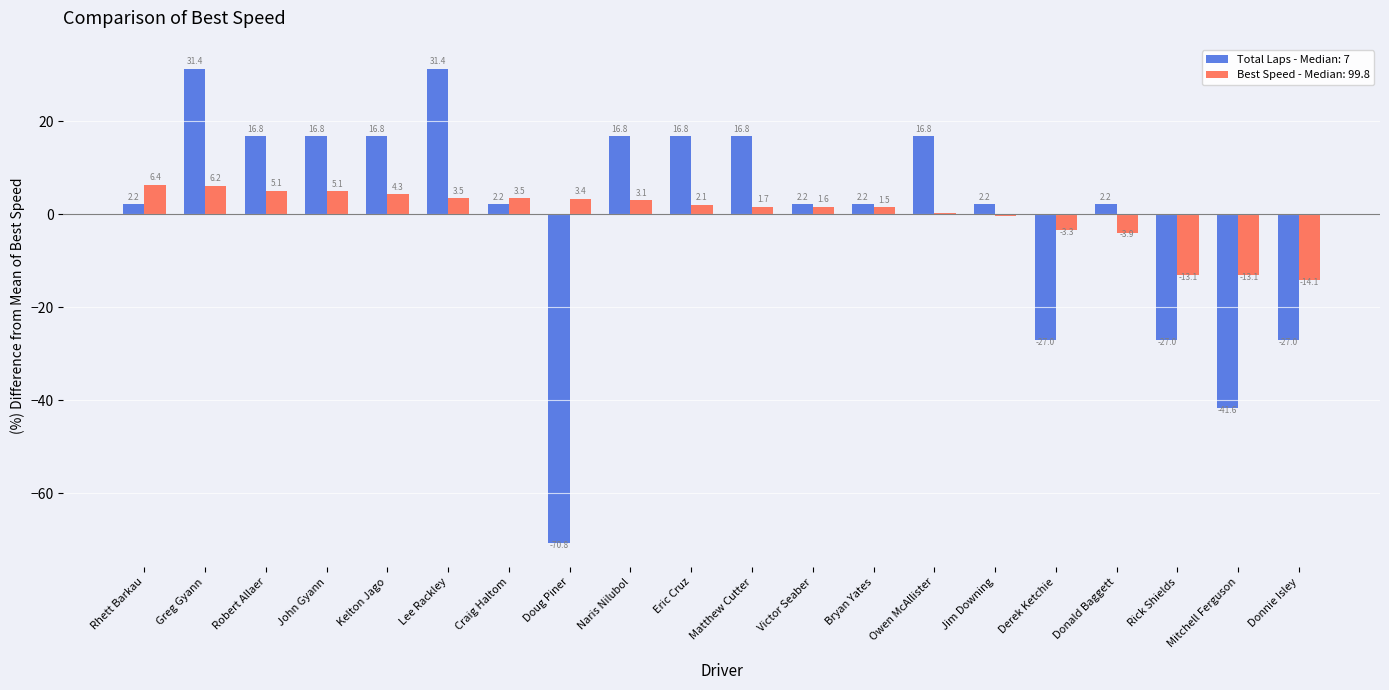

What is the approximate value of Best Speed - Median: 99.8 at Lee Rackley?

3.5